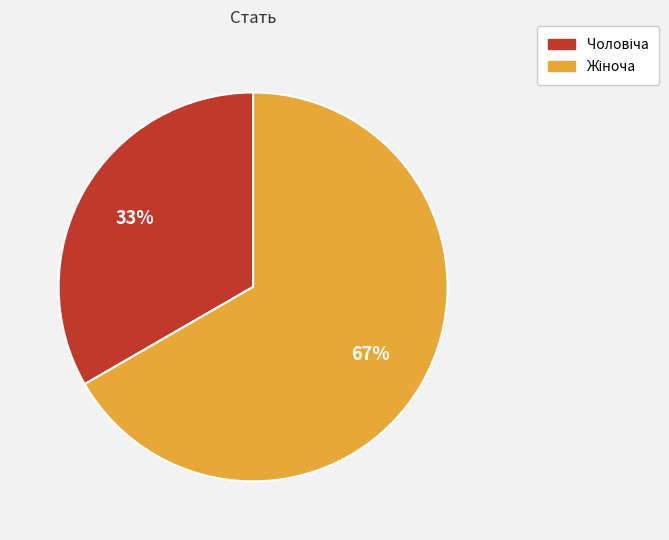

Does any single category account for the majority?

Yes